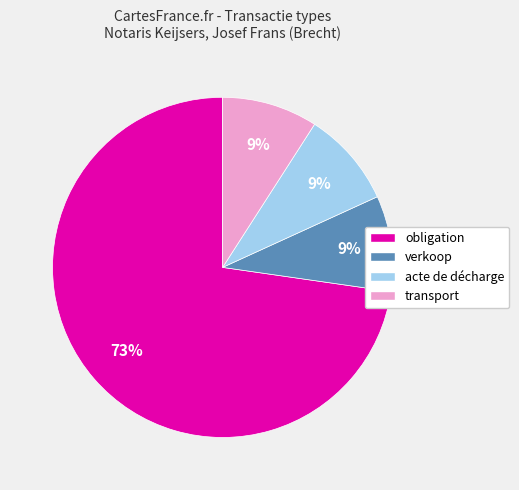

To the nearest percent, what is the difference between the largest and smallest slice percentages?

64%